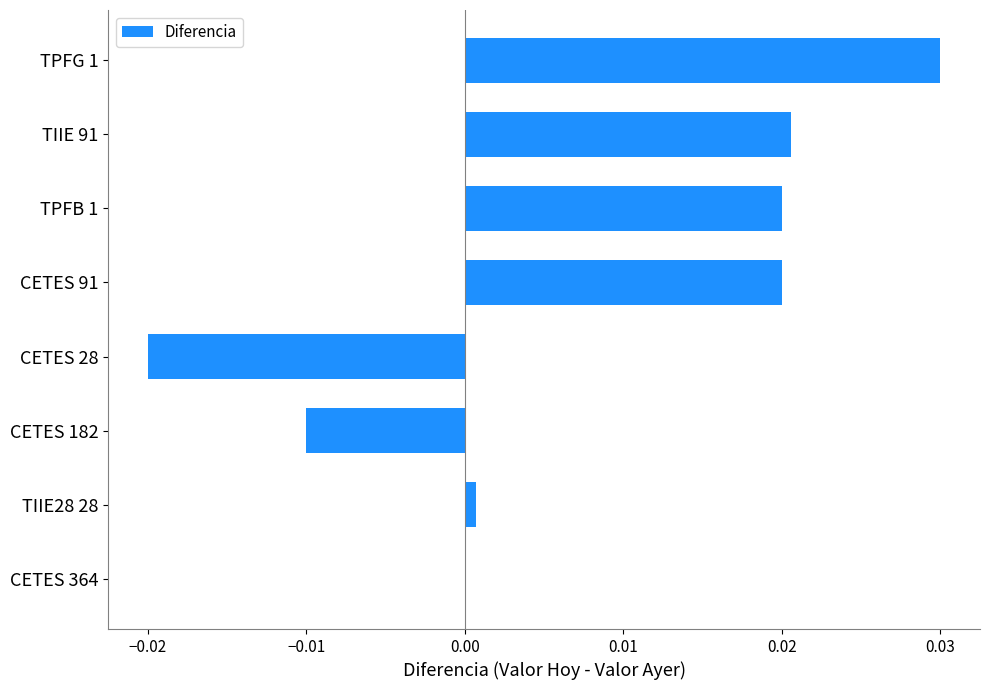

Which label corresponds to the largest value in the chart?

TPFG 1